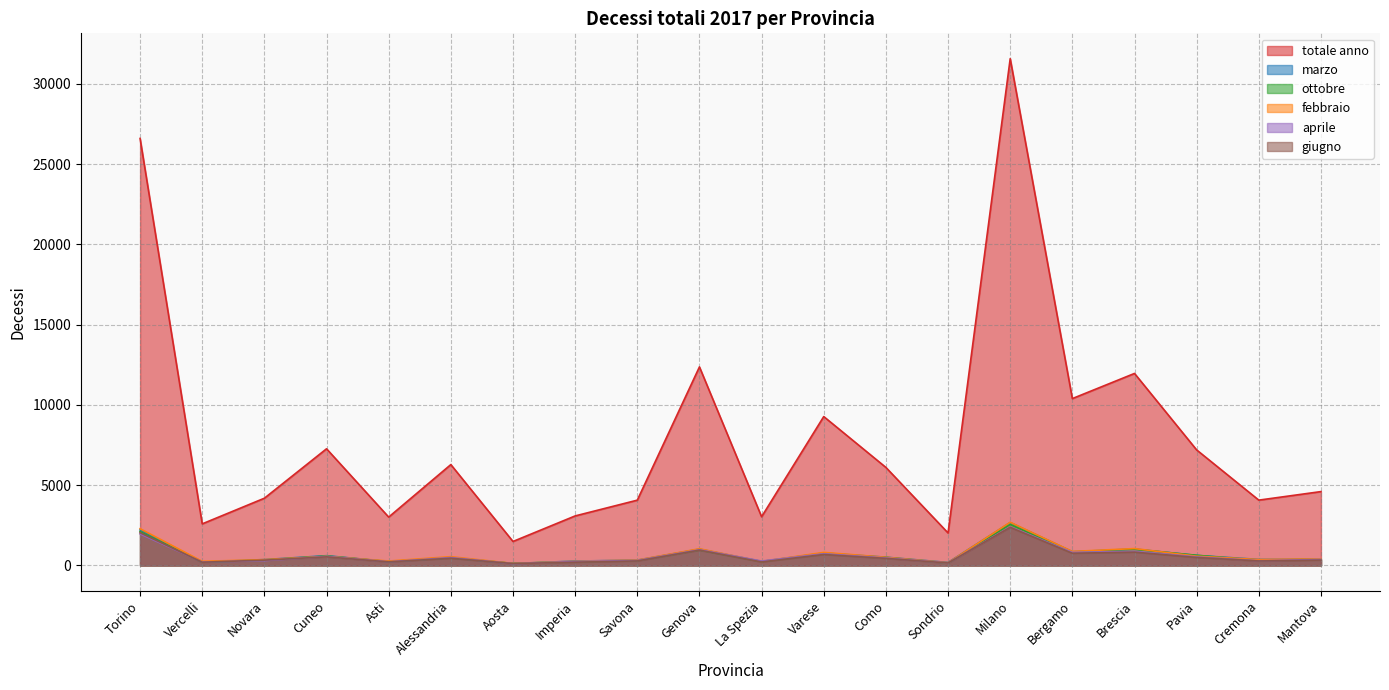

What is the lowest value of the aprile series?

110